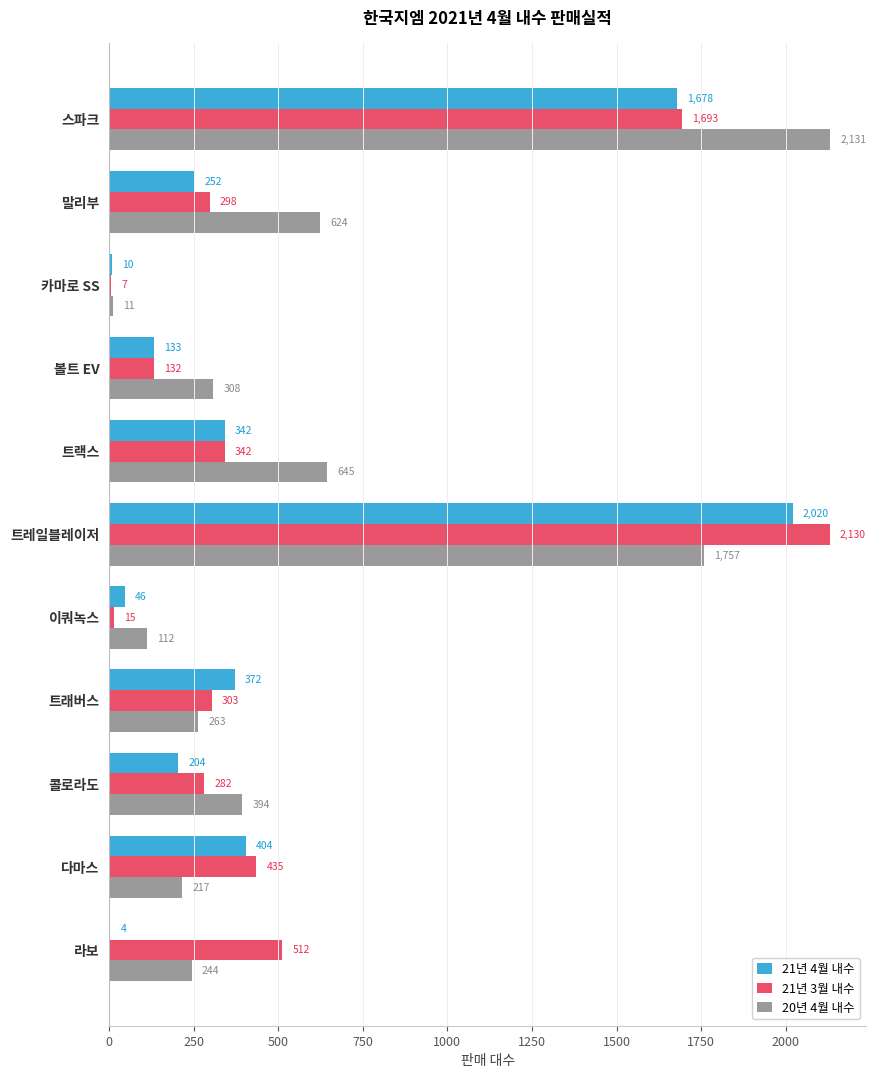

What is the sum of all 21년 4월 내수 values?

5465